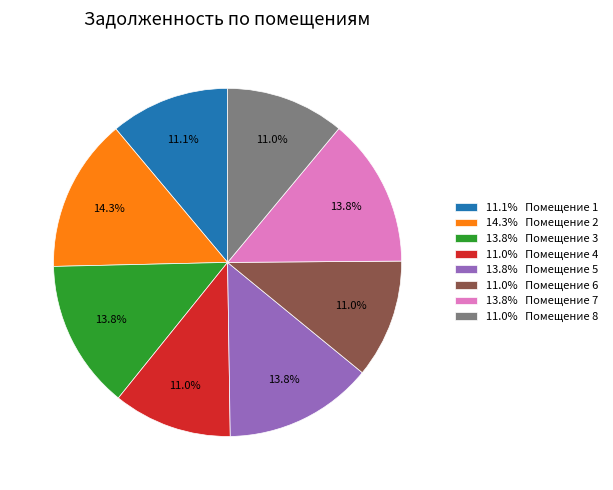

Does 13.8% Помещение 3 represent more than half of the total?

No